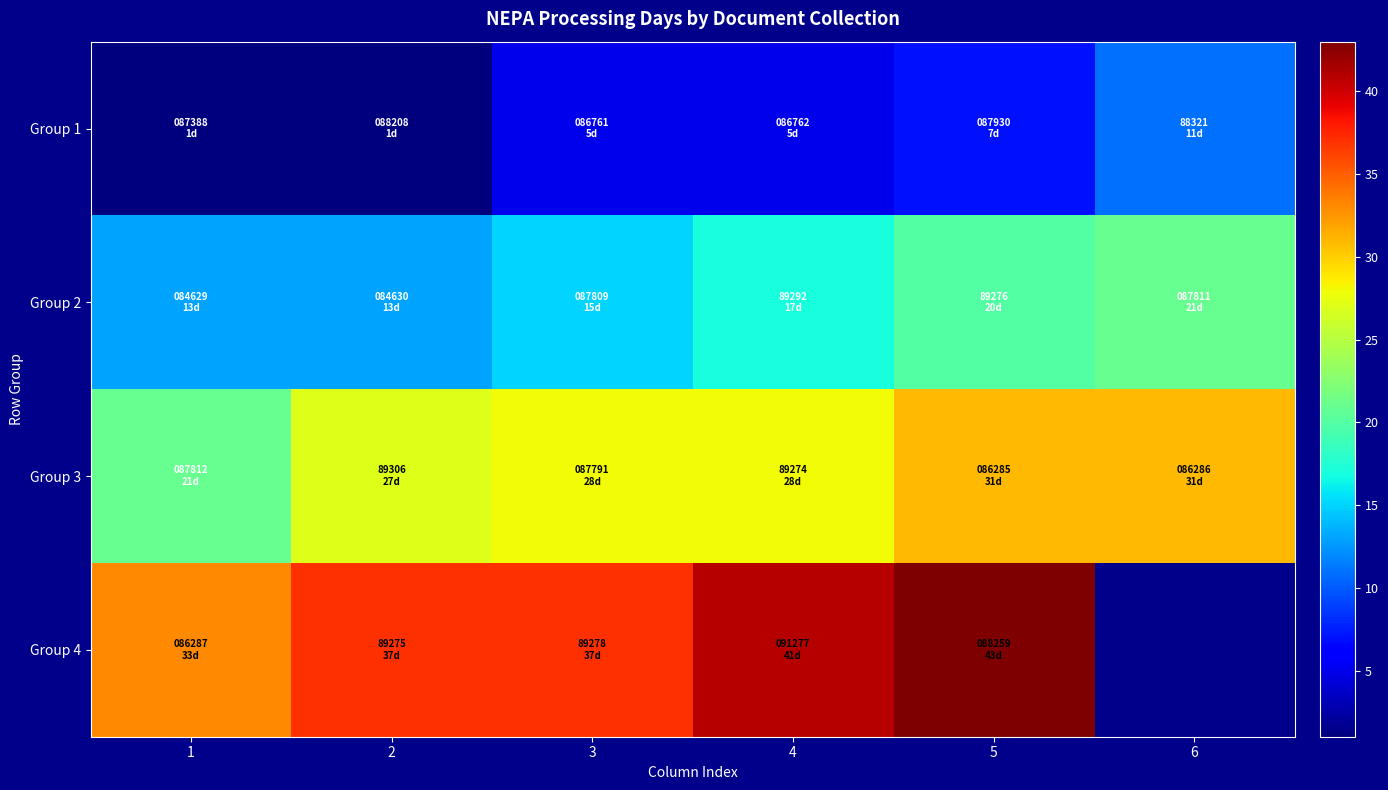

Count the Group 2 values in the range 13 to 20.

5